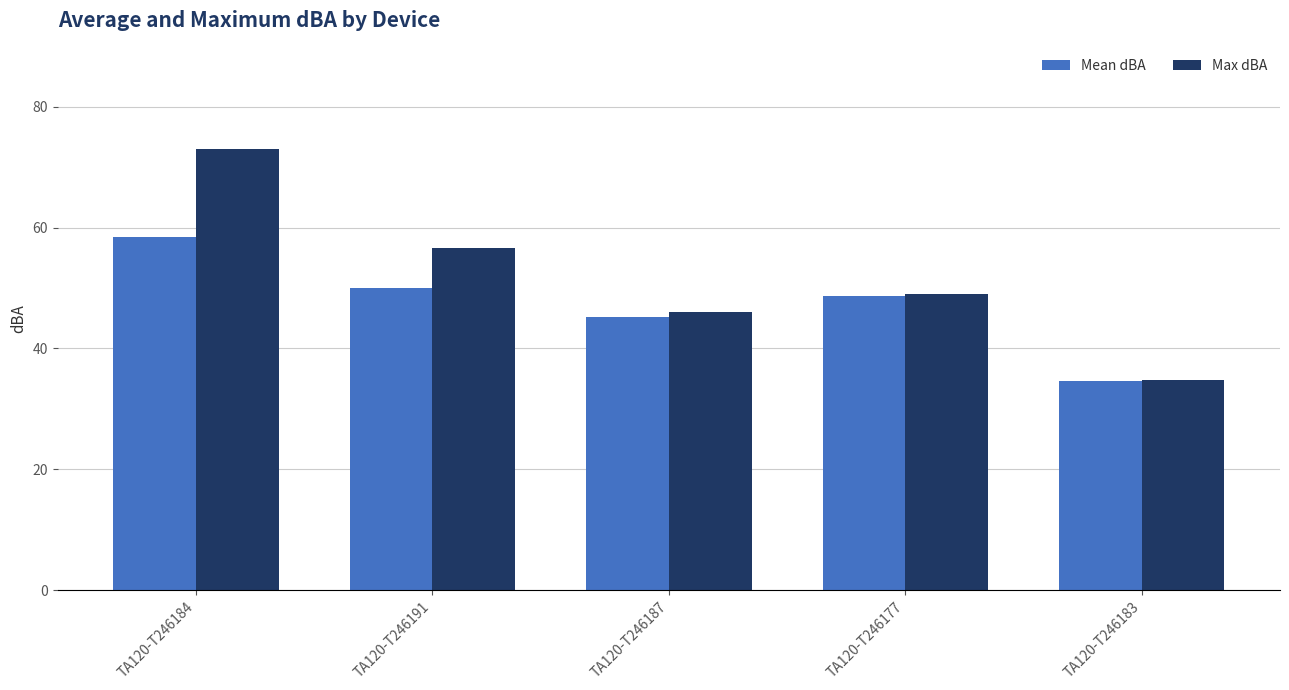

What is the difference between the Max dBA values at TA120-T246184 and TA120-T246177?

23.9